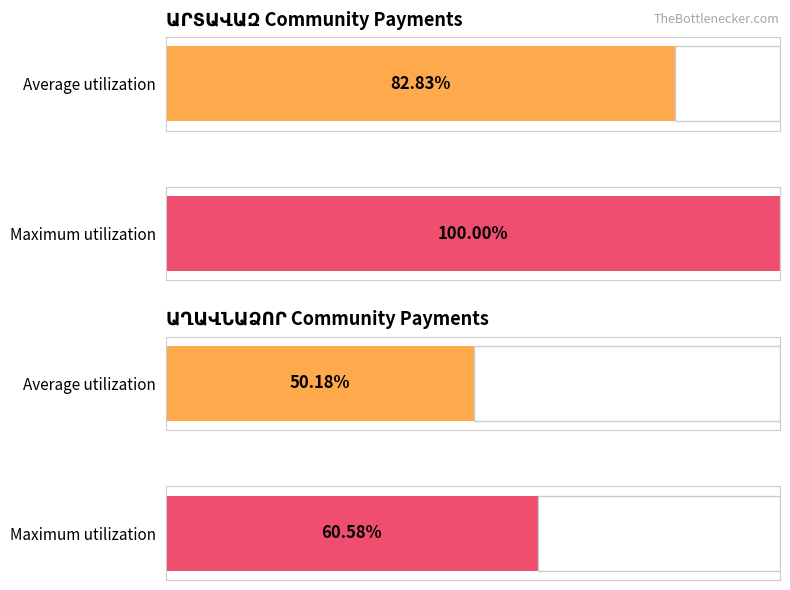

Which category has the highest value in the Maximum utilization series?

ԱՐՏԱՎԱԶ